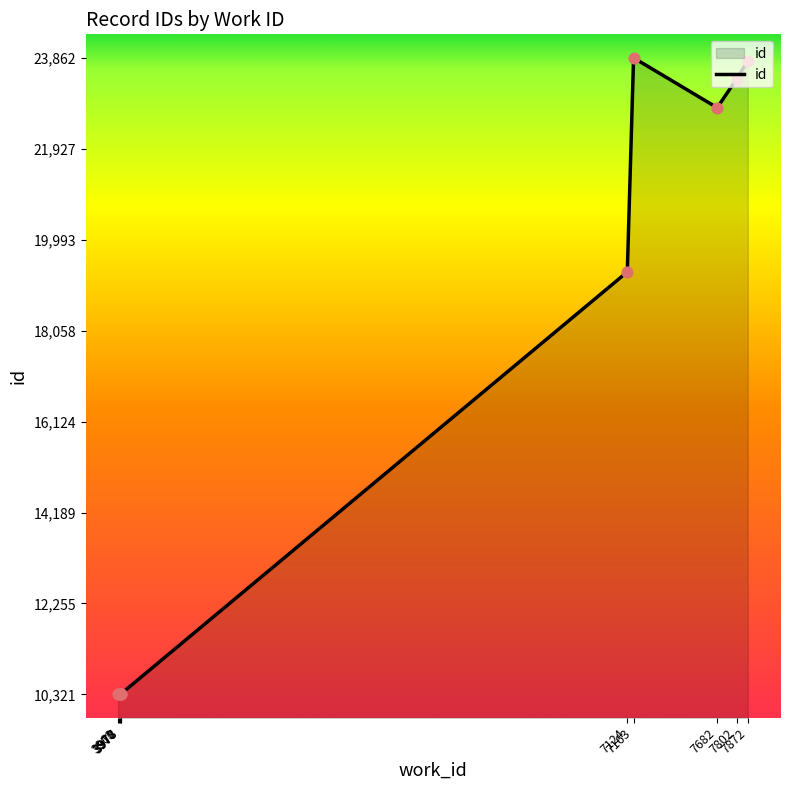

What is the ratio of the value at 7163 to the value at 3963?

2.3